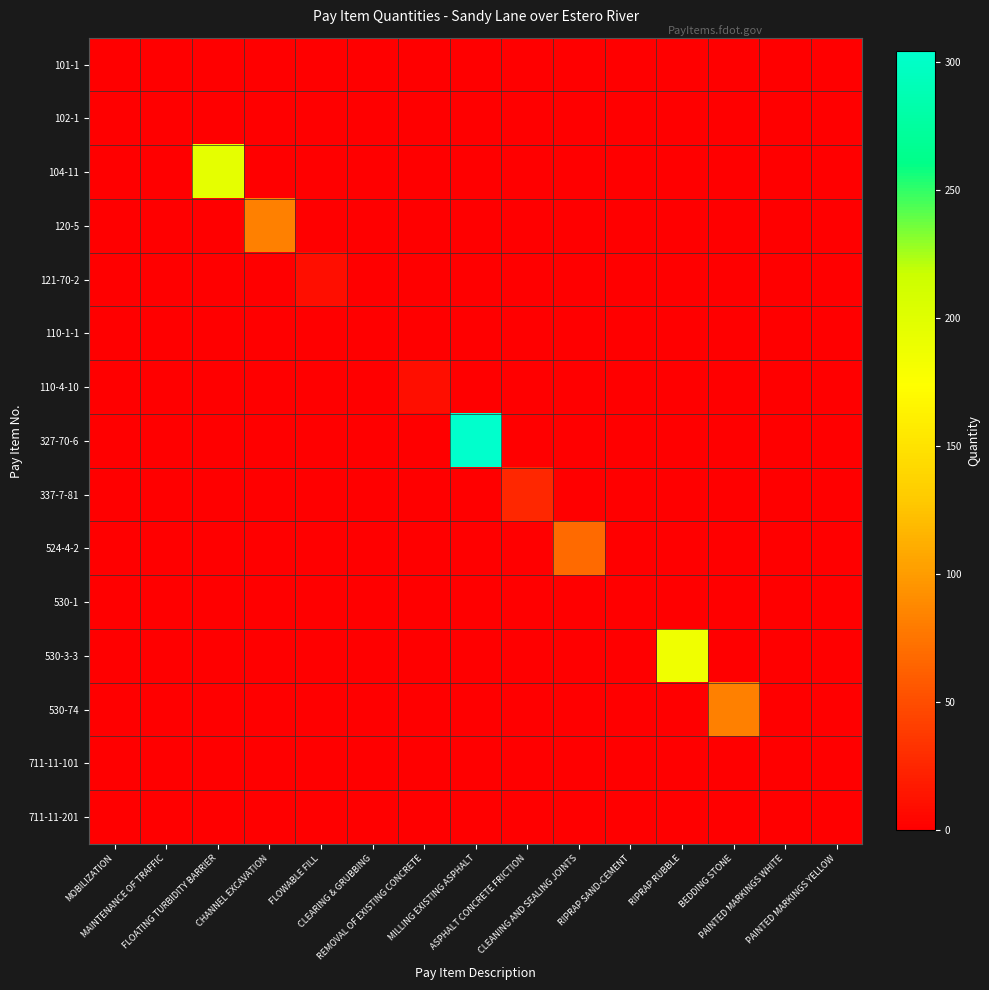

Reading left to right, transcribe all the data shown in this chart.

101-1: MOBILIZATION=1.0	MAINTENANCE OF TRAFFIC=0.0	FLOATING TURBIDITY BARRIER=0.0	CHANNEL EXCAVATION=0.0	FLOWABLE FILL=0.0	CLEARING & GRUBBING=0.0	REMOVAL OF EXISTING CONCRETE=0.0	MILLING EXISTING ASPHALT=0.0	ASPHALT CONCRETE FRICTION=0.0	CLEANING AND SEALING JOINTS=0.0	RIPRAP SAND-CEMENT=0.0	RIPRAP RUBBLE=0.0	BEDDING STONE=0.0	PAINTED MARKINGS WHITE=0.0	PAINTED MARKINGS YELLOW=0.0
102-1: MOBILIZATION=0.0	MAINTENANCE OF TRAFFIC=1.0	FLOATING TURBIDITY BARRIER=0.0	CHANNEL EXCAVATION=0.0	FLOWABLE FILL=0.0	CLEARING & GRUBBING=0.0	REMOVAL OF EXISTING CONCRETE=0.0	MILLING EXISTING ASPHALT=0.0	ASPHALT CONCRETE FRICTION=0.0	CLEANING AND SEALING JOINTS=0.0	RIPRAP SAND-CEMENT=0.0	RIPRAP RUBBLE=0.0	BEDDING STONE=0.0	PAINTED MARKINGS WHITE=0.0	PAINTED MARKINGS YELLOW=0.0
104-11: MOBILIZATION=0.0	MAINTENANCE OF TRAFFIC=0.0	FLOATING TURBIDITY BARRIER=195.0	CHANNEL EXCAVATION=0.0	FLOWABLE FILL=0.0	CLEARING & GRUBBING=0.0	REMOVAL OF EXISTING CONCRETE=0.0	MILLING EXISTING ASPHALT=0.0	ASPHALT CONCRETE FRICTION=0.0	CLEANING AND SEALING JOINTS=0.0	RIPRAP SAND-CEMENT=0.0	RIPRAP RUBBLE=0.0	BEDDING STONE=0.0	PAINTED MARKINGS WHITE=0.0	PAINTED MARKINGS YELLOW=0.0
120-5: MOBILIZATION=0.0	MAINTENANCE OF TRAFFIC=0.0	FLOATING TURBIDITY BARRIER=0.0	CHANNEL EXCAVATION=82.7	FLOWABLE FILL=0.0	CLEARING & GRUBBING=0.0	REMOVAL OF EXISTING CONCRETE=0.0	MILLING EXISTING ASPHALT=0.0	ASPHALT CONCRETE FRICTION=0.0	CLEANING AND SEALING JOINTS=0.0	RIPRAP SAND-CEMENT=0.0	RIPRAP RUBBLE=0.0	BEDDING STONE=0.0	PAINTED MARKINGS WHITE=0.0	PAINTED MARKINGS YELLOW=0.0
121-70-2: MOBILIZATION=0.0	MAINTENANCE OF TRAFFIC=0.0	FLOATING TURBIDITY BARRIER=0.0	CHANNEL EXCAVATION=0.0	FLOWABLE FILL=10.5	CLEARING & GRUBBING=0.0	REMOVAL OF EXISTING CONCRETE=0.0	MILLING EXISTING ASPHALT=0.0	ASPHALT CONCRETE FRICTION=0.0	CLEANING AND SEALING JOINTS=0.0	RIPRAP SAND-CEMENT=0.0	RIPRAP RUBBLE=0.0	BEDDING STONE=0.0	PAINTED MARKINGS WHITE=0.0	PAINTED MARKINGS YELLOW=0.0
110-1-1: MOBILIZATION=0.0	MAINTENANCE OF TRAFFIC=0.0	FLOATING TURBIDITY BARRIER=0.0	CHANNEL EXCAVATION=0.0	FLOWABLE FILL=0.0	CLEARING & GRUBBING=0.1	REMOVAL OF EXISTING CONCRETE=0.0	MILLING EXISTING ASPHALT=0.0	ASPHALT CONCRETE FRICTION=0.0	CLEANING AND SEALING JOINTS=0.0	RIPRAP SAND-CEMENT=0.0	RIPRAP RUBBLE=0.0	BEDDING STONE=0.0	PAINTED MARKINGS WHITE=0.0	PAINTED MARKINGS YELLOW=0.0
110-4-10: MOBILIZATION=0.0	MAINTENANCE OF TRAFFIC=0.0	FLOATING TURBIDITY BARRIER=0.0	CHANNEL EXCAVATION=0.0	FLOWABLE FILL=0.0	CLEARING & GRUBBING=0.0	REMOVAL OF EXISTING CONCRETE=10.0	MILLING EXISTING ASPHALT=0.0	ASPHALT CONCRETE FRICTION=0.0	CLEANING AND SEALING JOINTS=0.0	RIPRAP SAND-CEMENT=0.0	RIPRAP RUBBLE=0.0	BEDDING STONE=0.0	PAINTED MARKINGS WHITE=0.0	PAINTED MARKINGS YELLOW=0.0
327-70-6: MOBILIZATION=0.0	MAINTENANCE OF TRAFFIC=0.0	FLOATING TURBIDITY BARRIER=0.0	CHANNEL EXCAVATION=0.0	FLOWABLE FILL=0.0	CLEARING & GRUBBING=0.0	REMOVAL OF EXISTING CONCRETE=0.0	MILLING EXISTING ASPHALT=304.0	ASPHALT CONCRETE FRICTION=0.0	CLEANING AND SEALING JOINTS=0.0	RIPRAP SAND-CEMENT=0.0	RIPRAP RUBBLE=0.0	BEDDING STONE=0.0	PAINTED MARKINGS WHITE=0.0	PAINTED MARKINGS YELLOW=0.0
337-7-81: MOBILIZATION=0.0	MAINTENANCE OF TRAFFIC=0.0	FLOATING TURBIDITY BARRIER=0.0	CHANNEL EXCAVATION=0.0	FLOWABLE FILL=0.0	CLEARING & GRUBBING=0.0	REMOVAL OF EXISTING CONCRETE=0.0	MILLING EXISTING ASPHALT=0.0	ASPHALT CONCRETE FRICTION=25.0	CLEANING AND SEALING JOINTS=0.0	RIPRAP SAND-CEMENT=0.0	RIPRAP RUBBLE=0.0	BEDDING STONE=0.0	PAINTED MARKINGS WHITE=0.0	PAINTED MARKINGS YELLOW=0.0
524-4-2: MOBILIZATION=0.0	MAINTENANCE OF TRAFFIC=0.0	FLOATING TURBIDITY BARRIER=0.0	CHANNEL EXCAVATION=0.0	FLOWABLE FILL=0.0	CLEARING & GRUBBING=0.0	REMOVAL OF EXISTING CONCRETE=0.0	MILLING EXISTING ASPHALT=0.0	ASPHALT CONCRETE FRICTION=0.0	CLEANING AND SEALING JOINTS=68.0	RIPRAP SAND-CEMENT=0.0	RIPRAP RUBBLE=0.0	BEDDING STONE=0.0	PAINTED MARKINGS WHITE=0.0	PAINTED MARKINGS YELLOW=0.0
530-1: MOBILIZATION=0.0	MAINTENANCE OF TRAFFIC=0.0	FLOATING TURBIDITY BARRIER=0.0	CHANNEL EXCAVATION=0.0	FLOWABLE FILL=0.0	CLEARING & GRUBBING=0.0	REMOVAL OF EXISTING CONCRETE=0.0	MILLING EXISTING ASPHALT=0.0	ASPHALT CONCRETE FRICTION=0.0	CLEANING AND SEALING JOINTS=0.0	RIPRAP SAND-CEMENT=0.4	RIPRAP RUBBLE=0.0	BEDDING STONE=0.0	PAINTED MARKINGS WHITE=0.0	PAINTED MARKINGS YELLOW=0.0
530-3-3: MOBILIZATION=0.0	MAINTENANCE OF TRAFFIC=0.0	FLOATING TURBIDITY BARRIER=0.0	CHANNEL EXCAVATION=0.0	FLOWABLE FILL=0.0	CLEARING & GRUBBING=0.0	REMOVAL OF EXISTING CONCRETE=0.0	MILLING EXISTING ASPHALT=0.0	ASPHALT CONCRETE FRICTION=0.0	CLEANING AND SEALING JOINTS=0.0	RIPRAP SAND-CEMENT=0.0	RIPRAP RUBBLE=185.3	BEDDING STONE=0.0	PAINTED MARKINGS WHITE=0.0	PAINTED MARKINGS YELLOW=0.0
530-74: MOBILIZATION=0.0	MAINTENANCE OF TRAFFIC=0.0	FLOATING TURBIDITY BARRIER=0.0	CHANNEL EXCAVATION=0.0	FLOWABLE FILL=0.0	CLEARING & GRUBBING=0.0	REMOVAL OF EXISTING CONCRETE=0.0	MILLING EXISTING ASPHALT=0.0	ASPHALT CONCRETE FRICTION=0.0	CLEANING AND SEALING JOINTS=0.0	RIPRAP SAND-CEMENT=0.0	RIPRAP RUBBLE=0.0	BEDDING STONE=82.5	PAINTED MARKINGS WHITE=0.0	PAINTED MARKINGS YELLOW=0.0
711-11-101: MOBILIZATION=0.0	MAINTENANCE OF TRAFFIC=0.0	FLOATING TURBIDITY BARRIER=0.0	CHANNEL EXCAVATION=0.0	FLOWABLE FILL=0.0	CLEARING & GRUBBING=0.0	REMOVAL OF EXISTING CONCRETE=0.0	MILLING EXISTING ASPHALT=0.0	ASPHALT CONCRETE FRICTION=0.0	CLEANING AND SEALING JOINTS=0.0	RIPRAP SAND-CEMENT=0.0	RIPRAP RUBBLE=0.0	BEDDING STONE=0.0	PAINTED MARKINGS WHITE=0.0	PAINTED MARKINGS YELLOW=0.0
711-11-201: MOBILIZATION=0.0	MAINTENANCE OF TRAFFIC=0.0	FLOATING TURBIDITY BARRIER=0.0	CHANNEL EXCAVATION=0.0	FLOWABLE FILL=0.0	CLEARING & GRUBBING=0.0	REMOVAL OF EXISTING CONCRETE=0.0	MILLING EXISTING ASPHALT=0.0	ASPHALT CONCRETE FRICTION=0.0	CLEANING AND SEALING JOINTS=0.0	RIPRAP SAND-CEMENT=0.0	RIPRAP RUBBLE=0.0	BEDDING STONE=0.0	PAINTED MARKINGS WHITE=0.0	PAINTED MARKINGS YELLOW=0.0